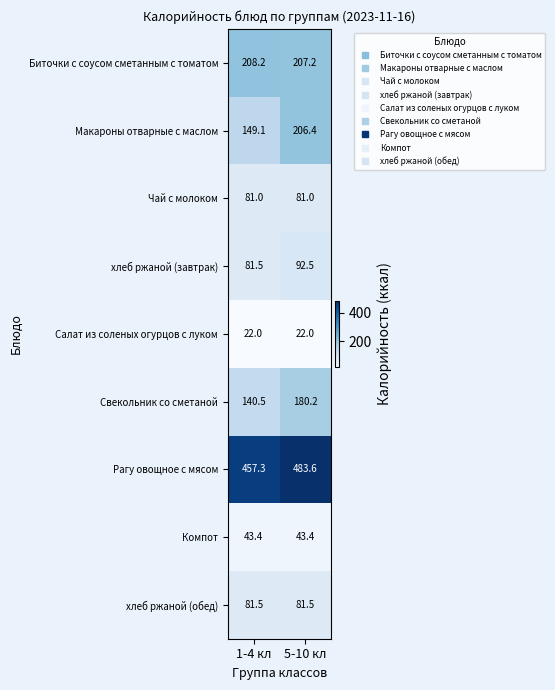

True or false: Компот has a value of 43.4 at 1-4 кл.

True